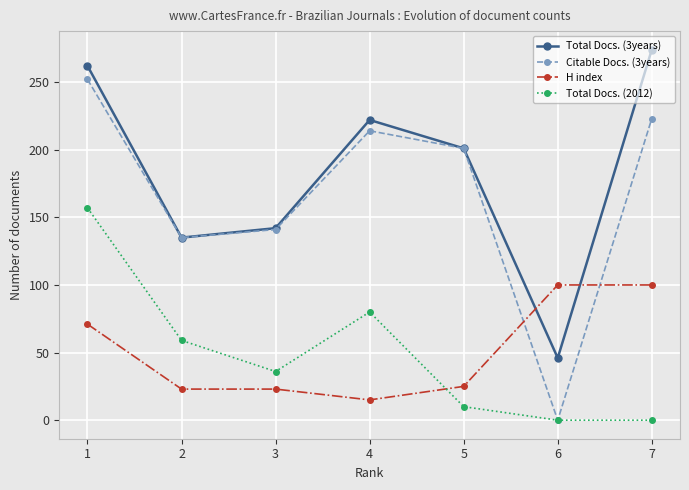

Is it true that H index equals 11 at 3?

False